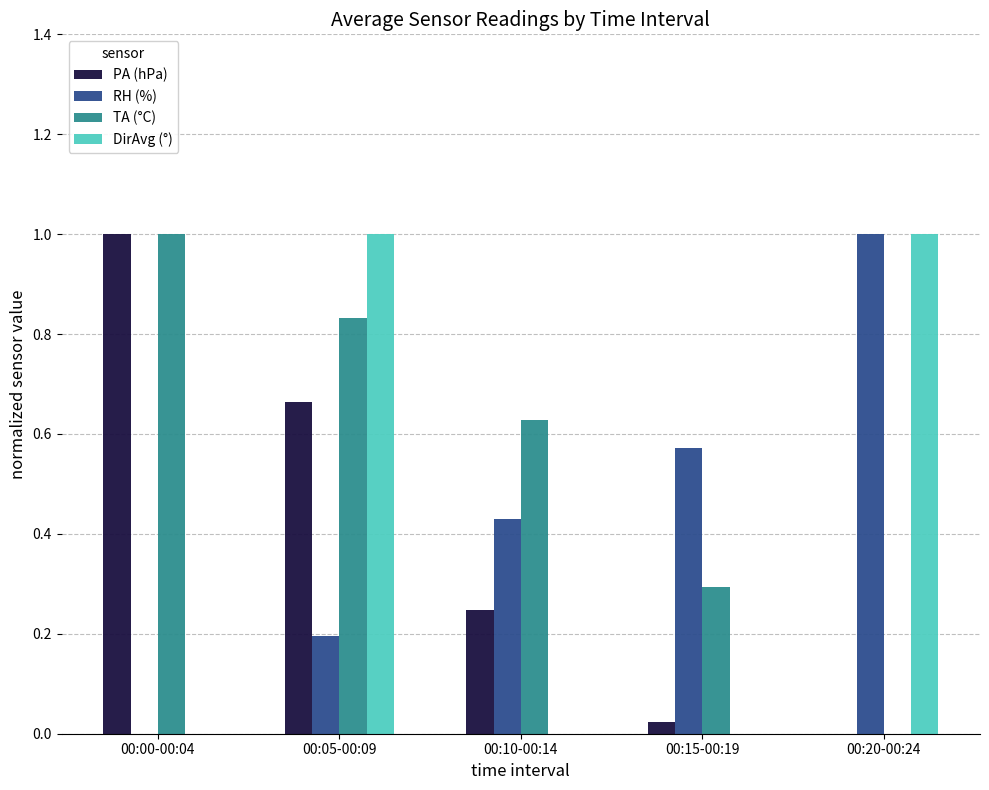

Which series has the largest total across all categories?

TA (°C)